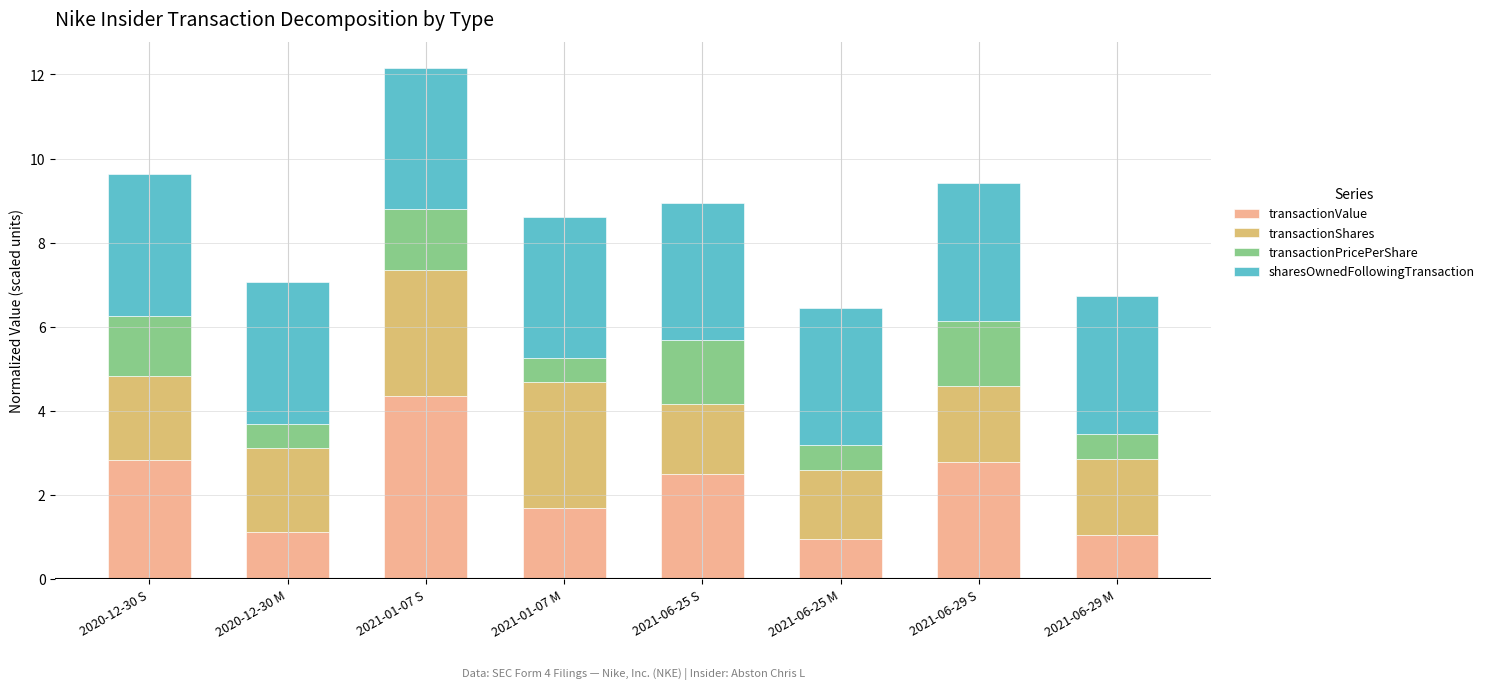

How many categories are shown in the chart?

8